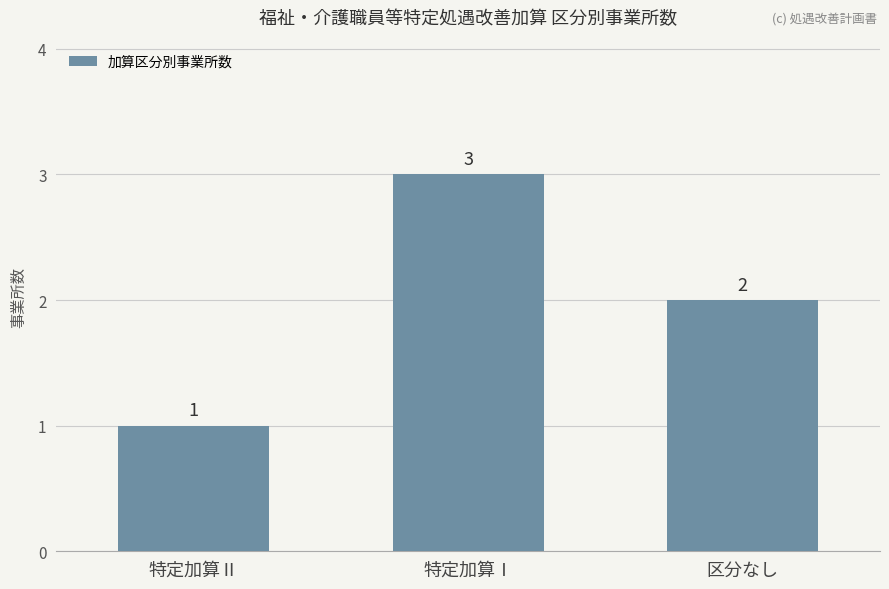

What is the label of the 3rd bar from the left?

区分なし